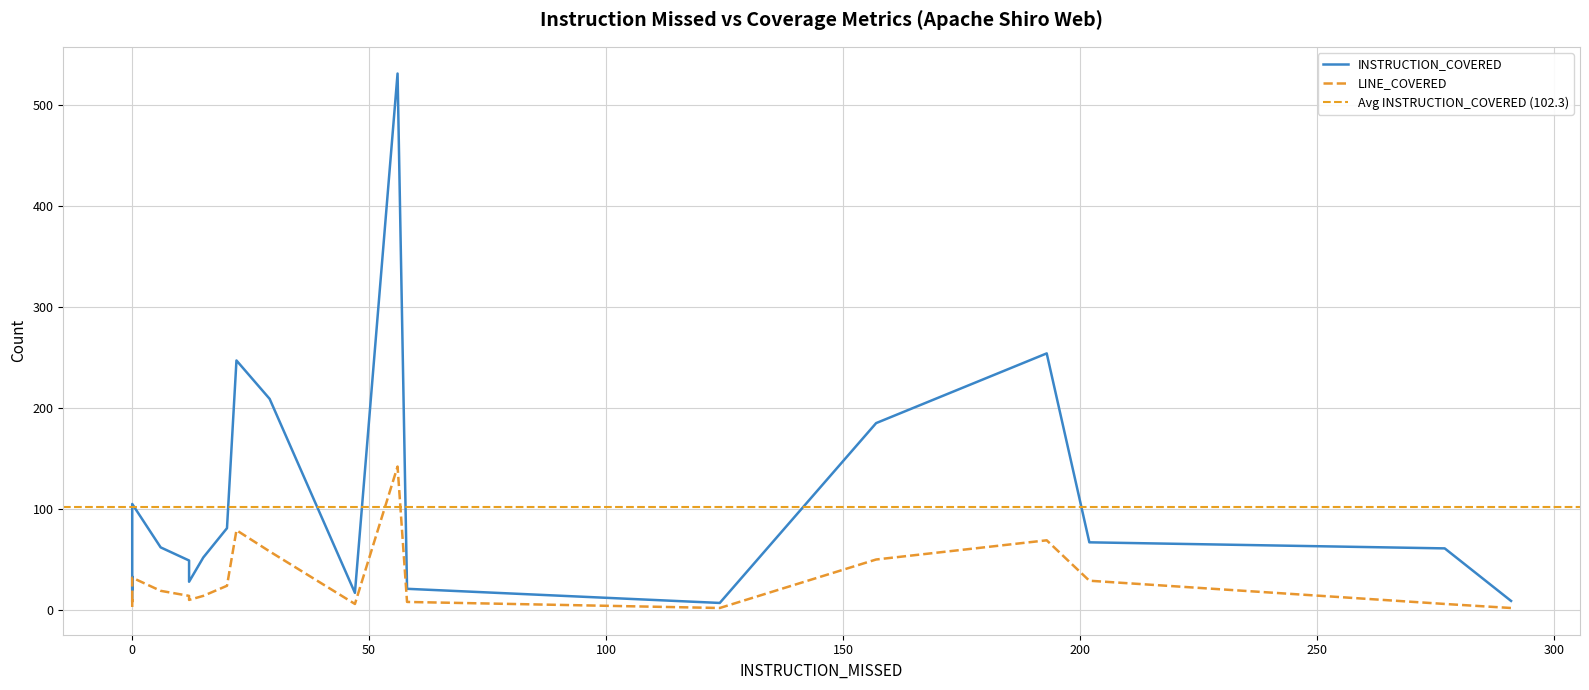

How many values in the LINE_COVERED series are below 14?

9